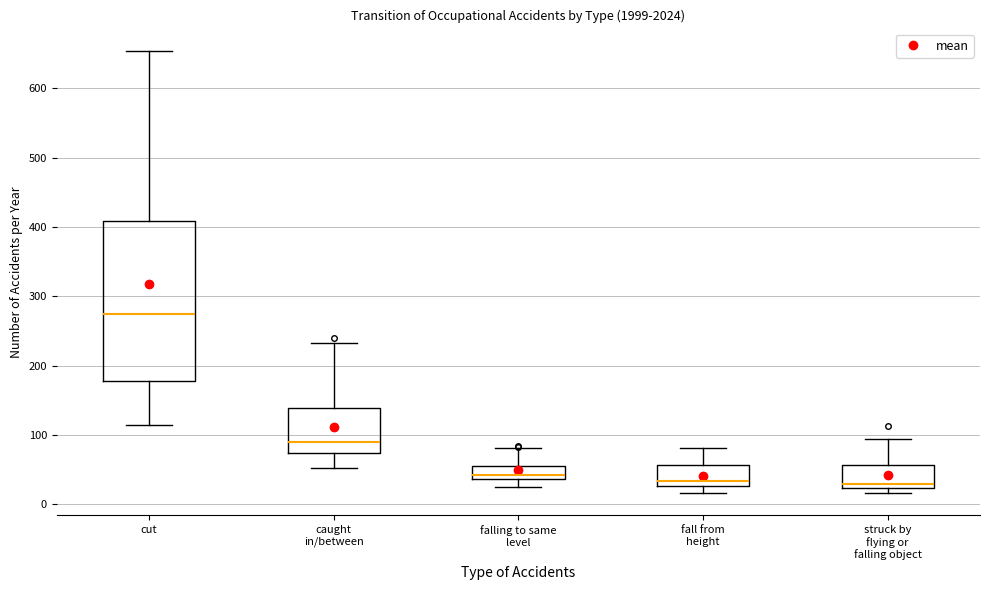

Reading left to right, read every box against the y-axis: the position of its median line, the range the box covers, and the ends of its whiskers. The values are not printed on the chart, so give them approximately, as read against the axis.

cut: median 270, box 180 to 410, whiskers 120 to 650
caught in/between: median 90, box 70 to 140, whiskers 50 to 230
falling to same level: median 40 (just above the box's lower edge), box 40 to 50, whiskers 30 to 80
fall from height: median 30 (just above the box's lower edge), box 30 to 60, whiskers 20 to 80
struck by flying or falling object: median 30, box 20 to 60, whiskers 20 (just below the box's lower edge) to 90